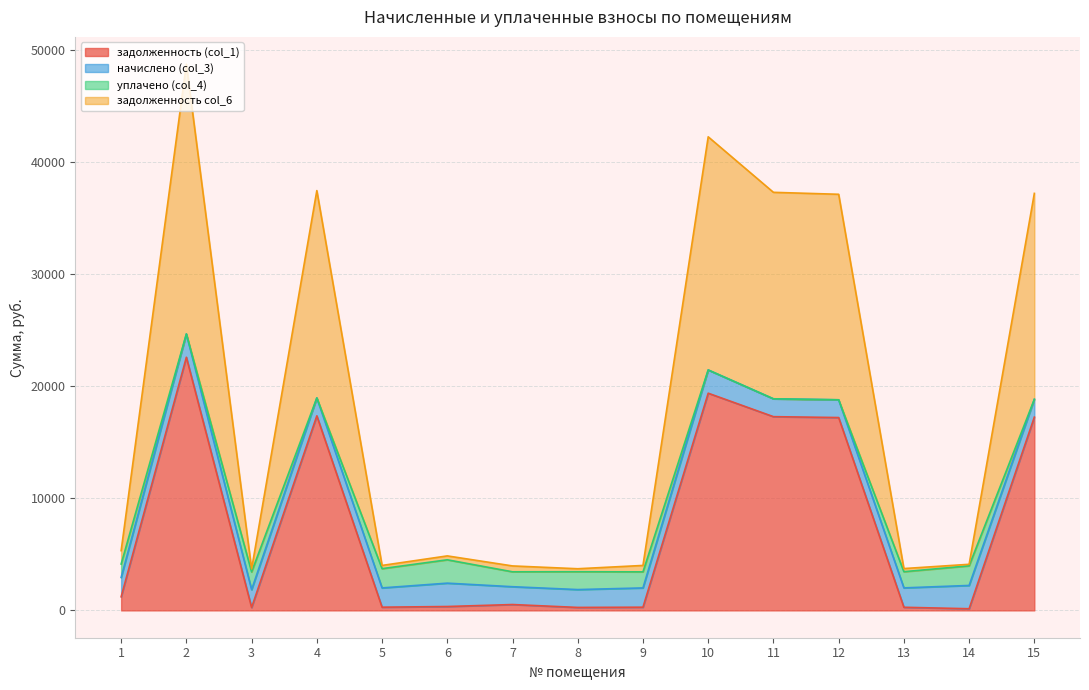

Is it true that задолженность col_6 equals 24107.5 at 2?

False